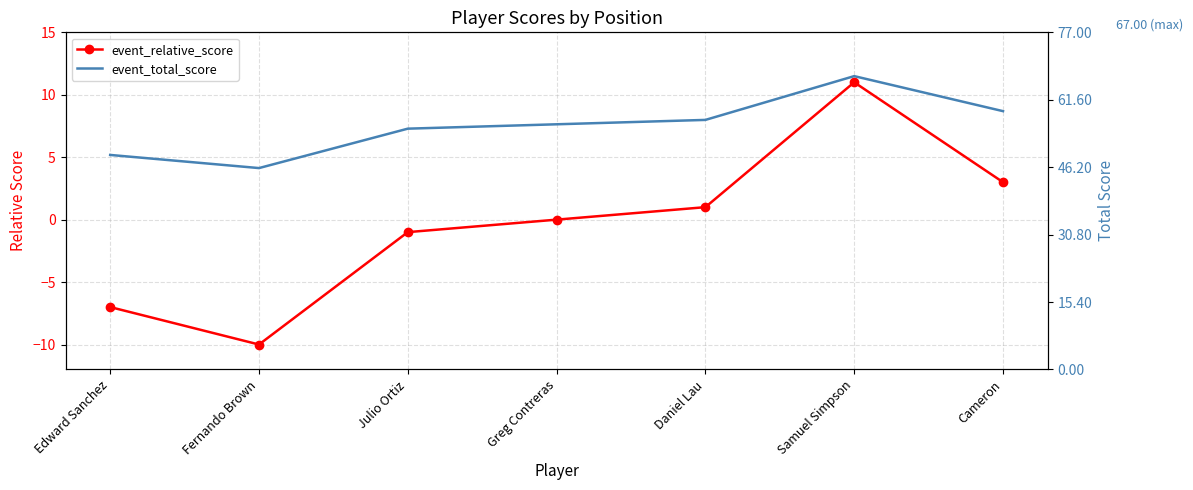

How many interior local valleys does the event_total_score series have?

1